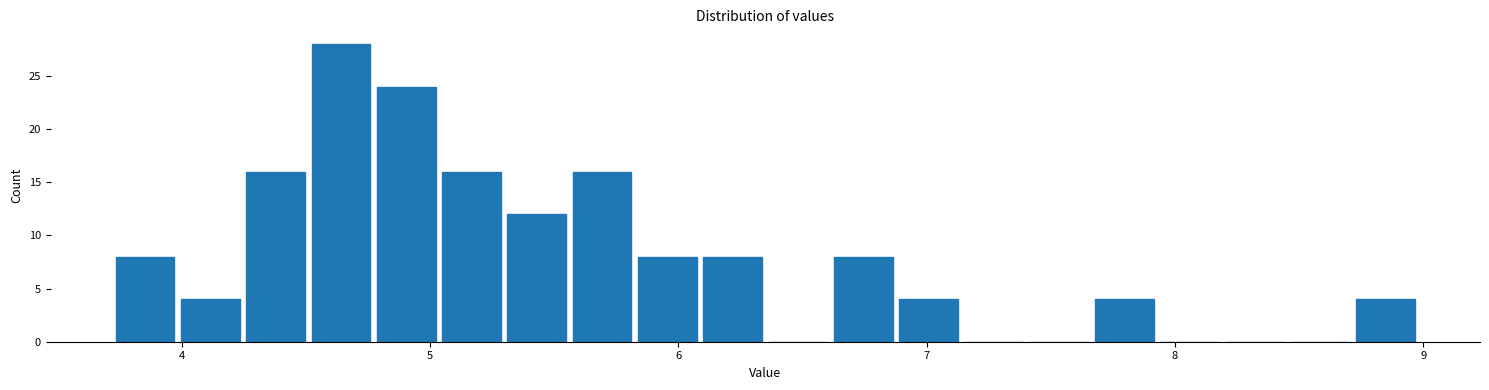

Around what value on the x-axis is the tallest bar? Give the approximate position of its centre, as read against the axis.

4.6